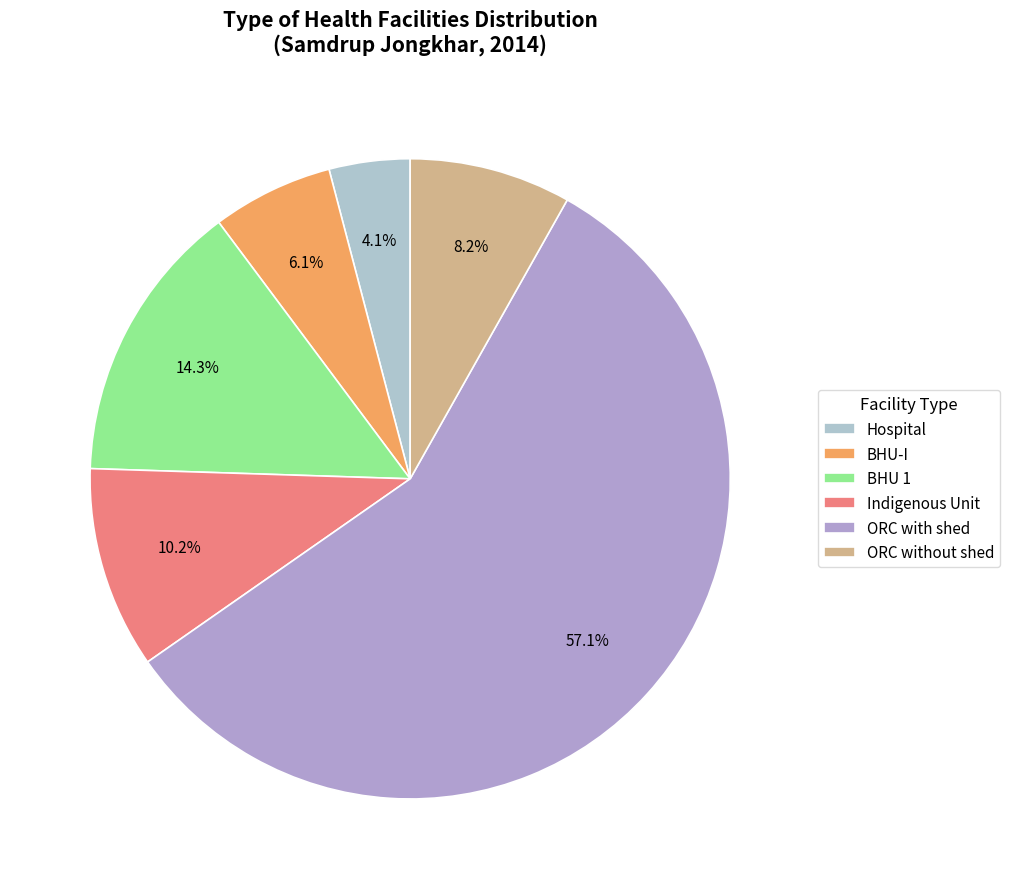

Does any single category account for the majority?

Yes